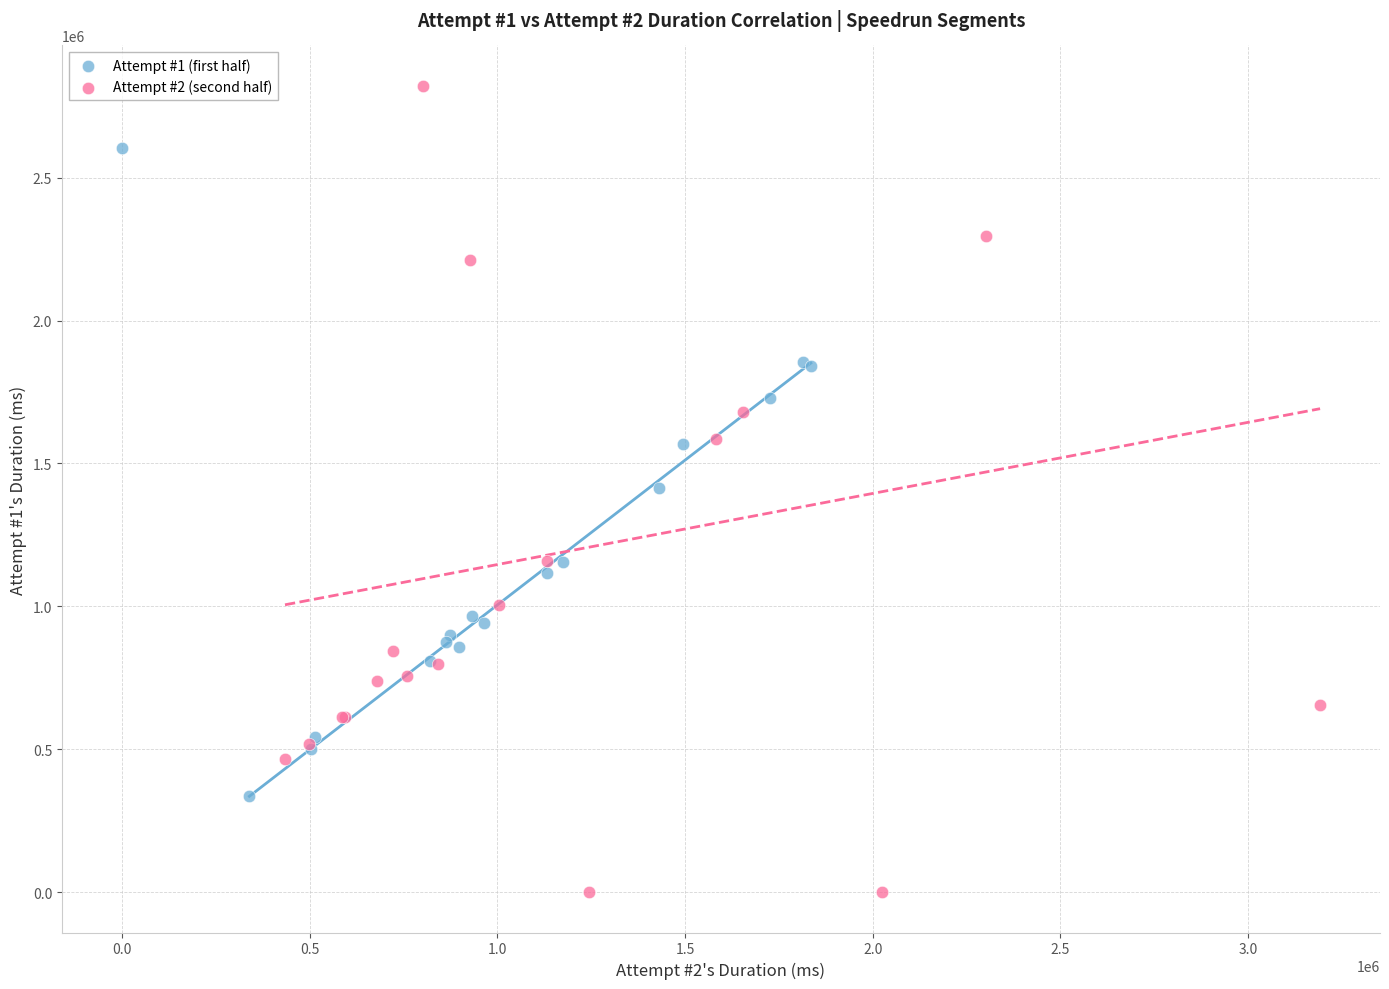

Which series contains the lowest Y value?

Attempt #2 (second half)